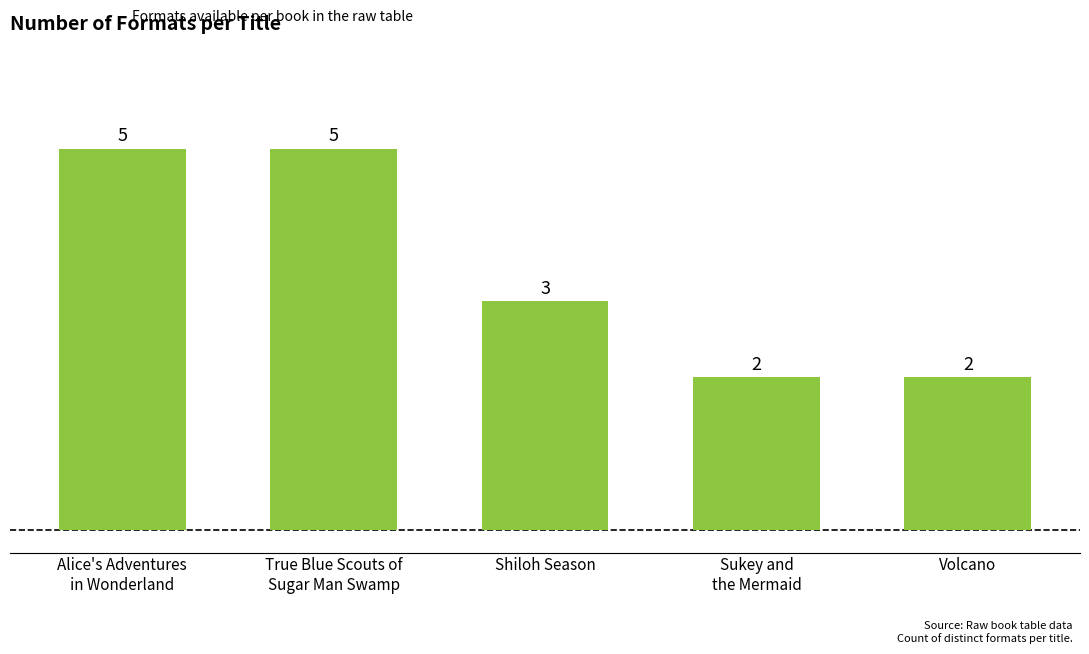

What is the change in value from True Blue Scouts of
Sugar Man Swamp to Volcano?

-3